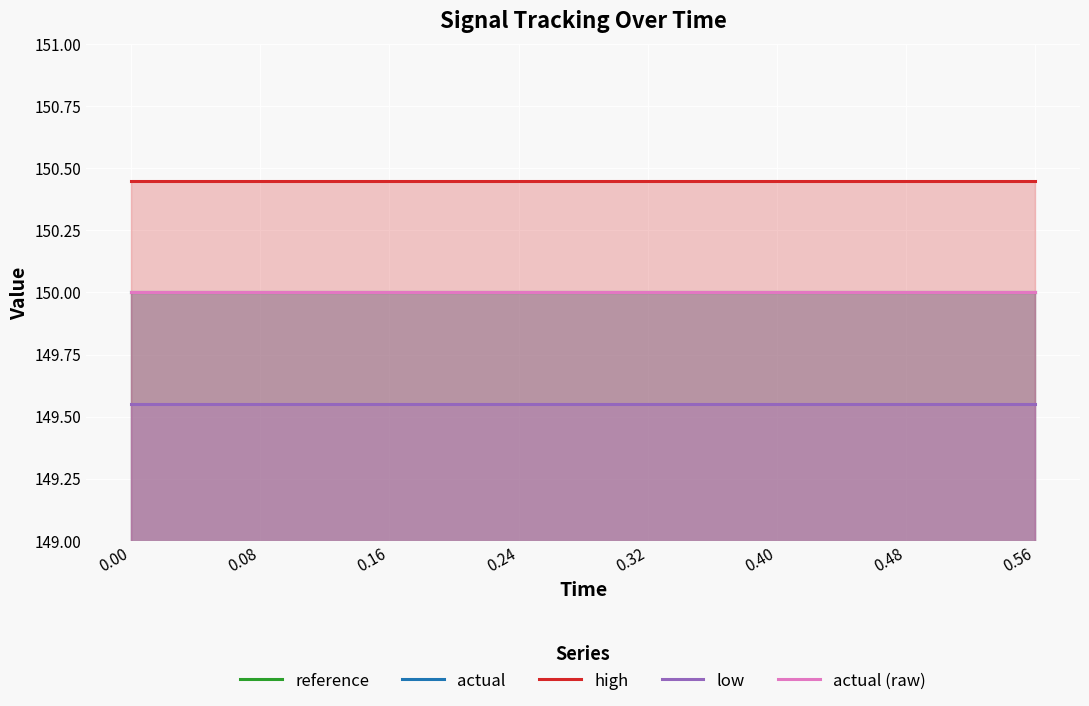

At how many categories does at least one series exceed 149?

15